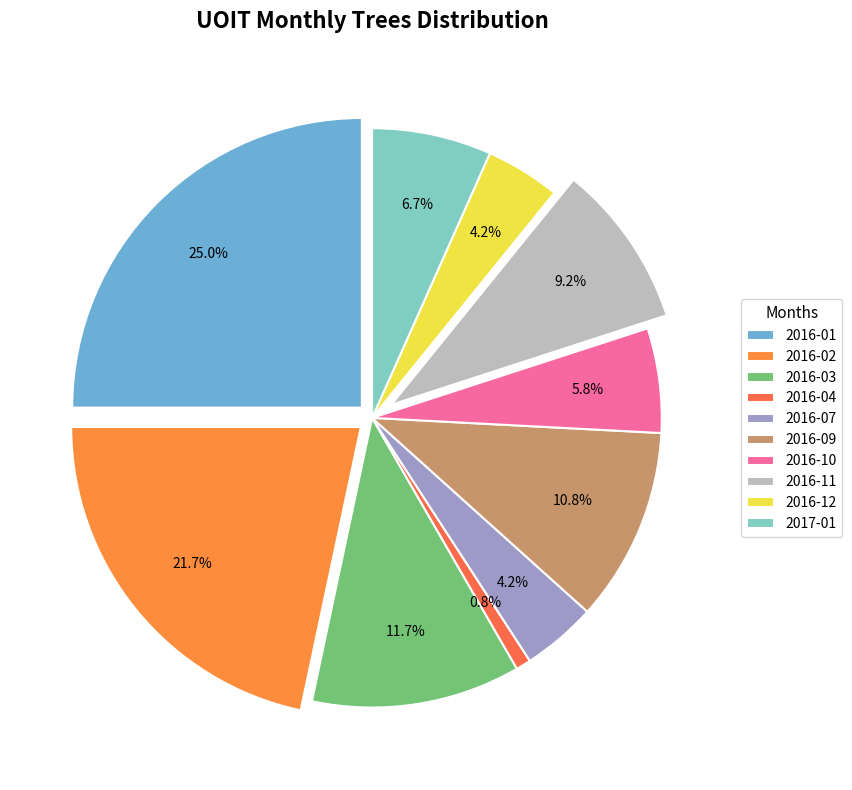

True or false: 2016-03 accounts for 5% of the total.

False